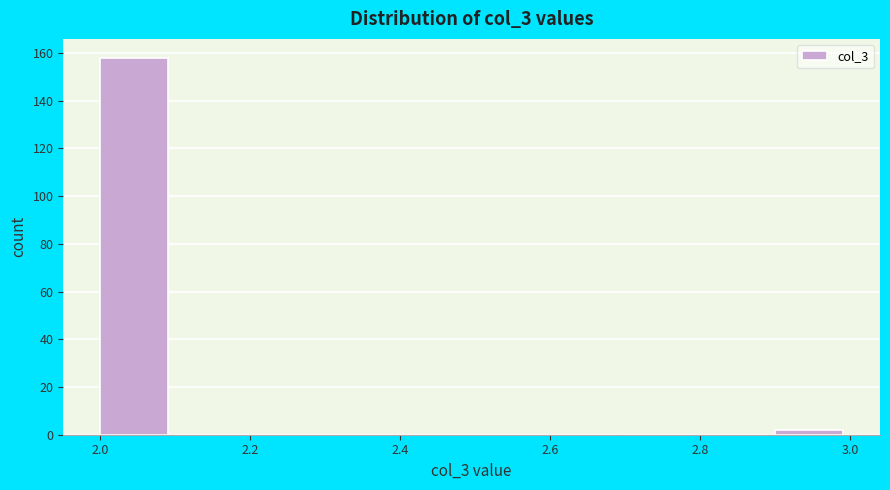

How tall is the bar that spans 2.0 to 2.1 on the x-axis? The values are not printed on the chart, so give them approximately, as read against the axis.

158